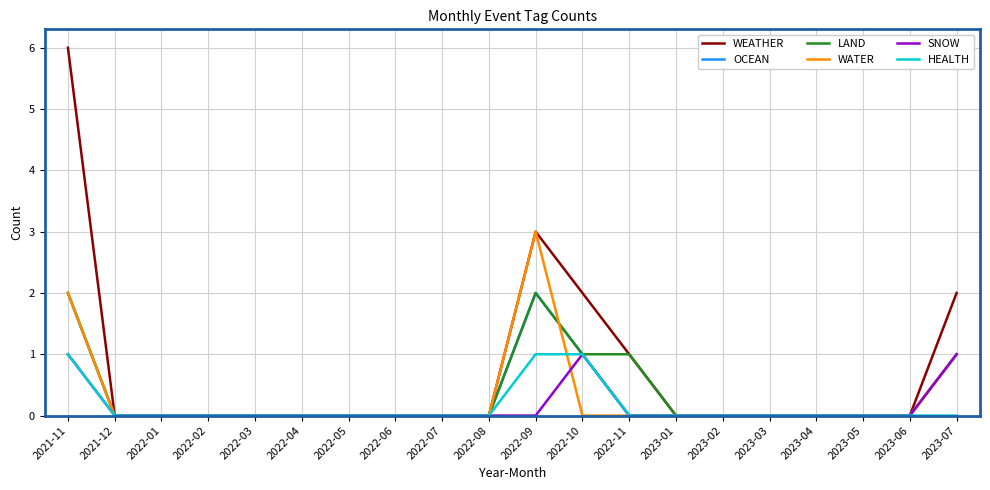

What position from the left is 2023-04?

17